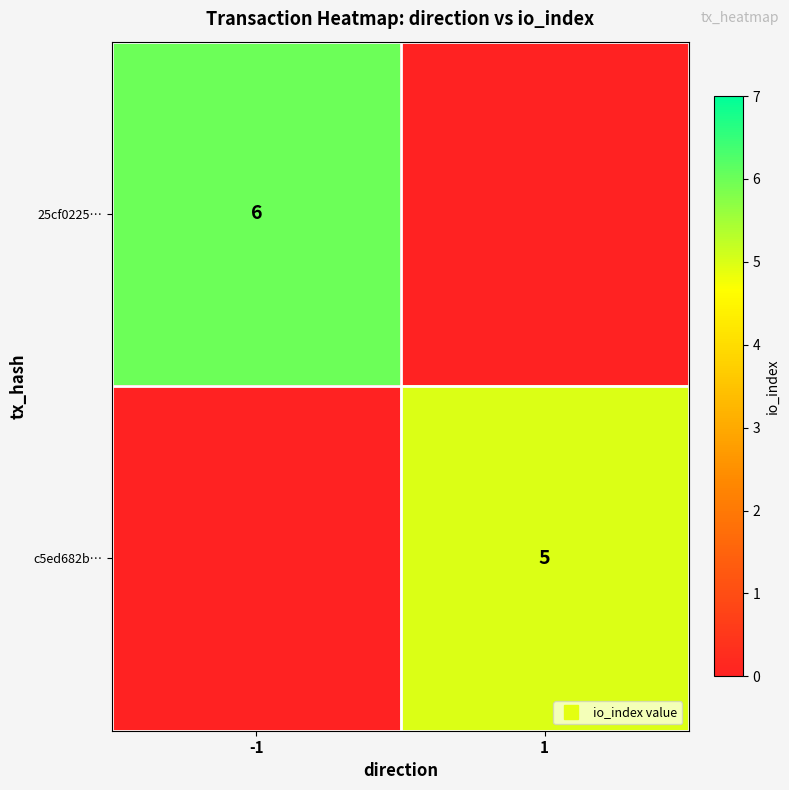

True or false: c5ed682b… has a value of 5 at 1.

True